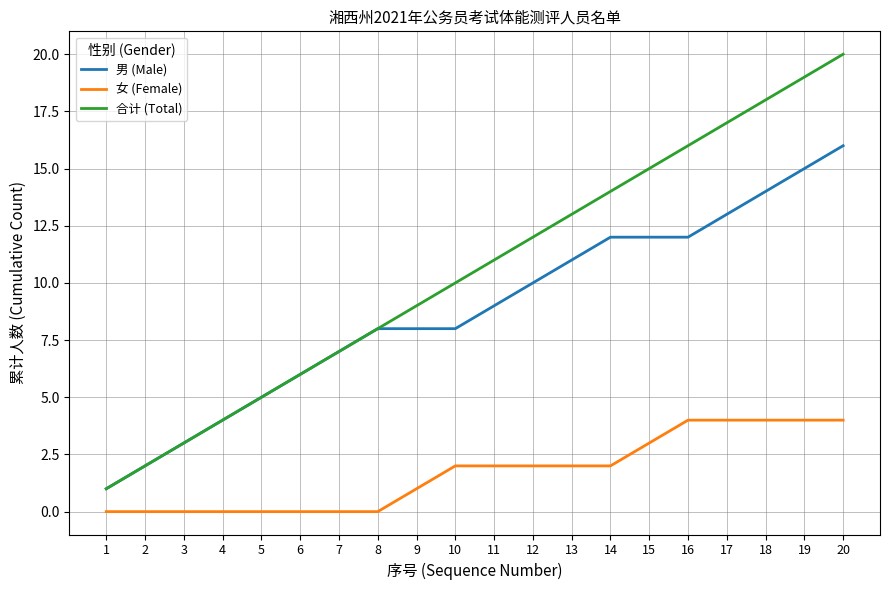

What value does the 男 (Male) series have at 11?

9